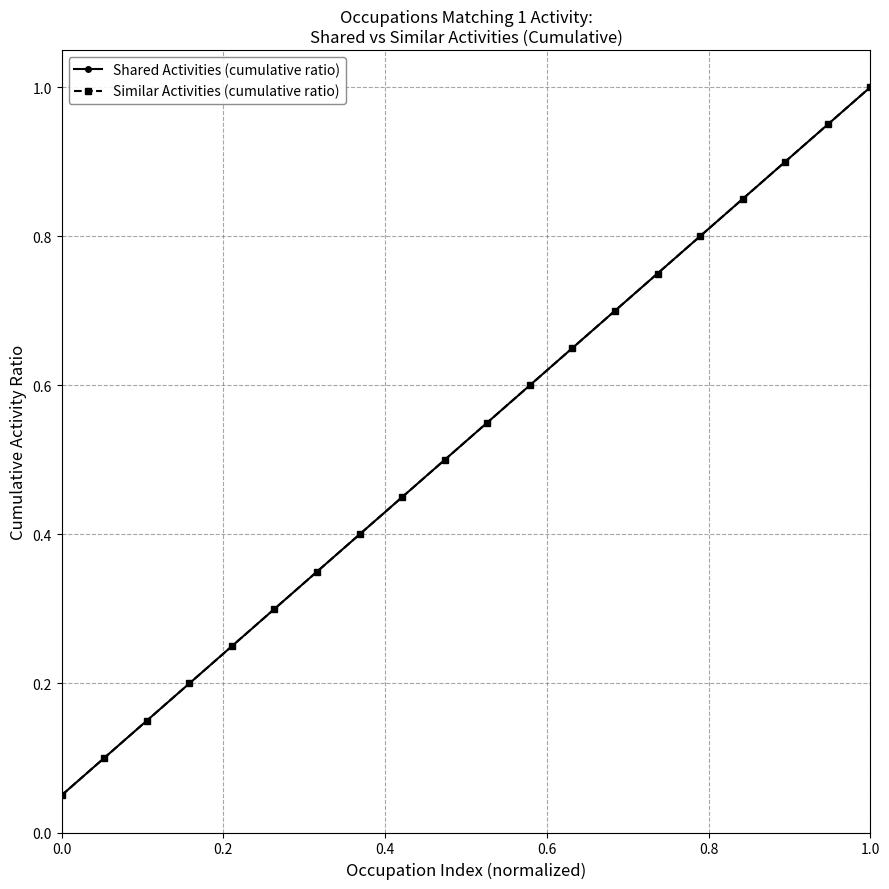

What is the lowest value of the Shared Activities (cumulative ratio) series?

0.1